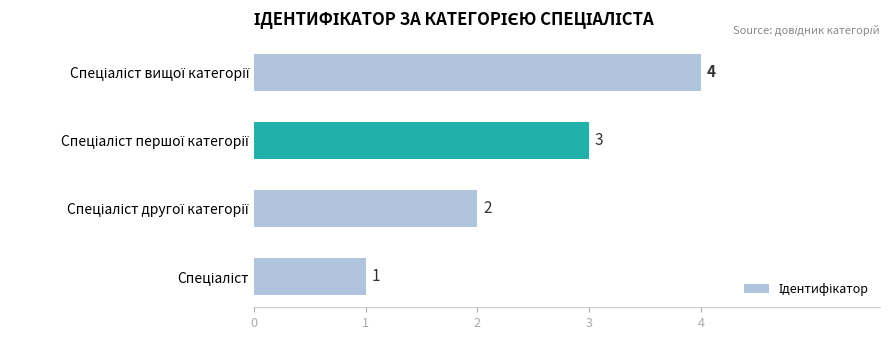

Count the values in the range 2 to 4.

3